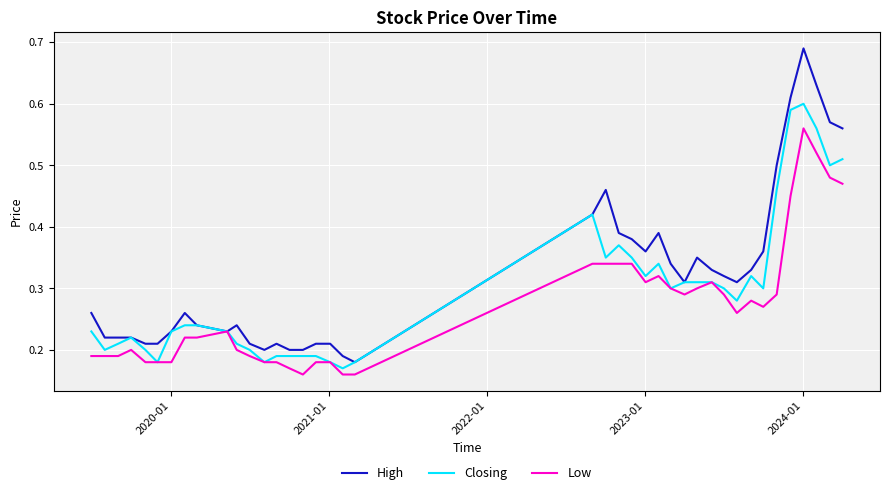

How many lines are shown in the chart?

3